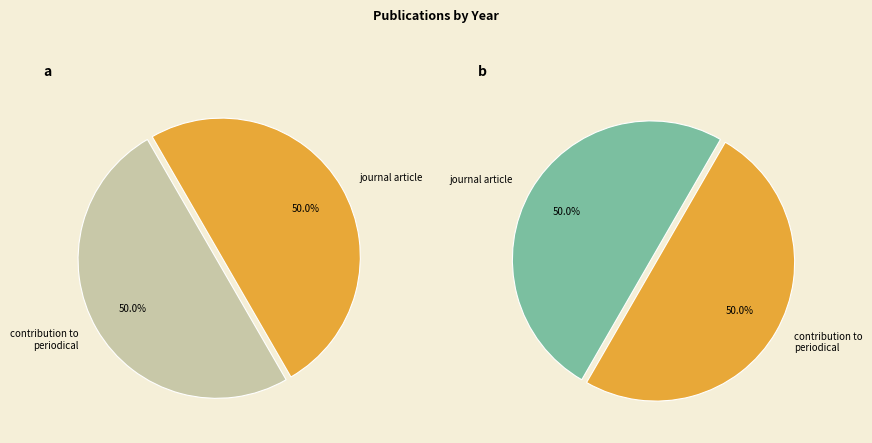

Approximately how many times larger is the value at 2019 compared to 2022?

1.0